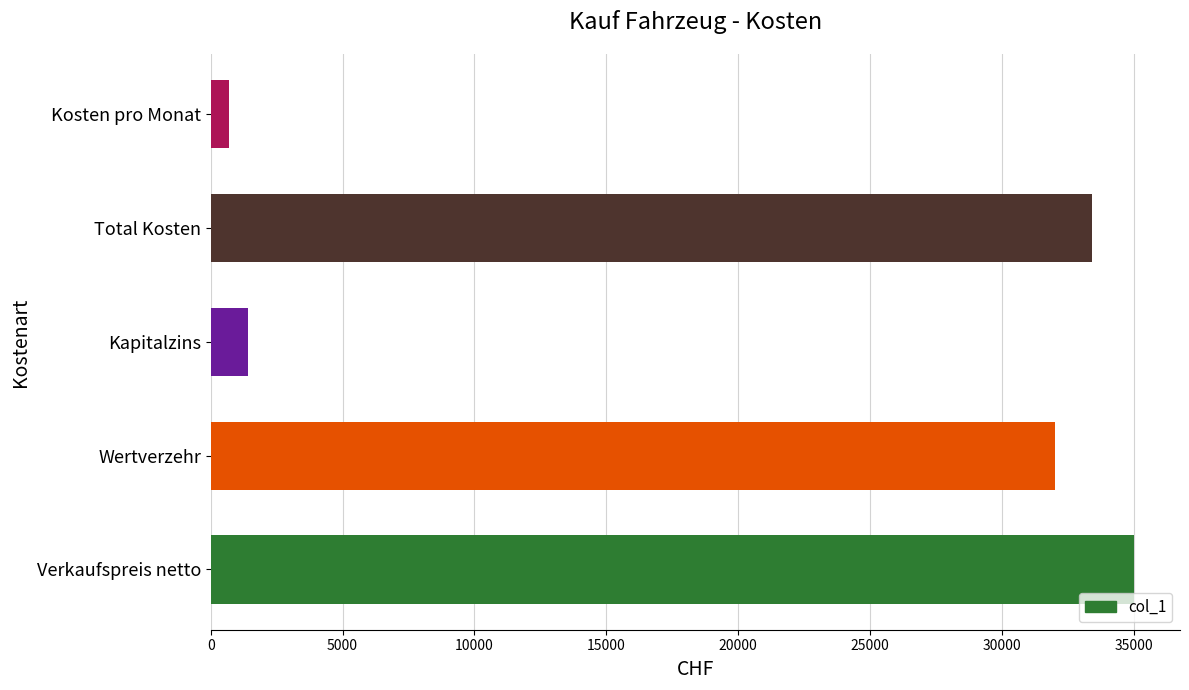

What is the difference between the maximum and minimum values?

34304